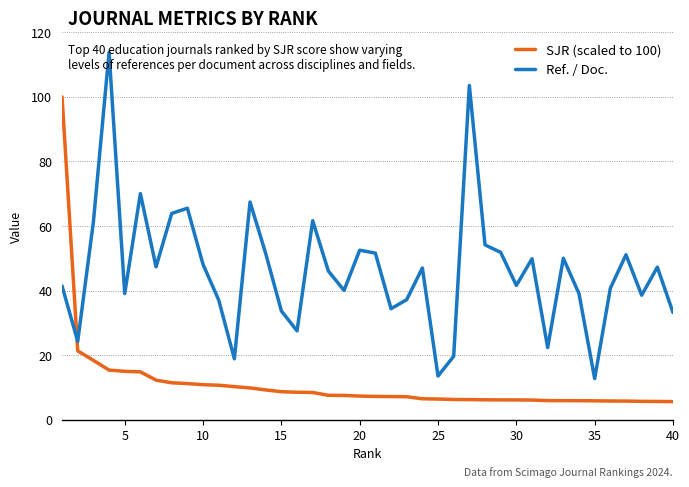

What is the minimum value for SJR (scaled to 100)?

5.6